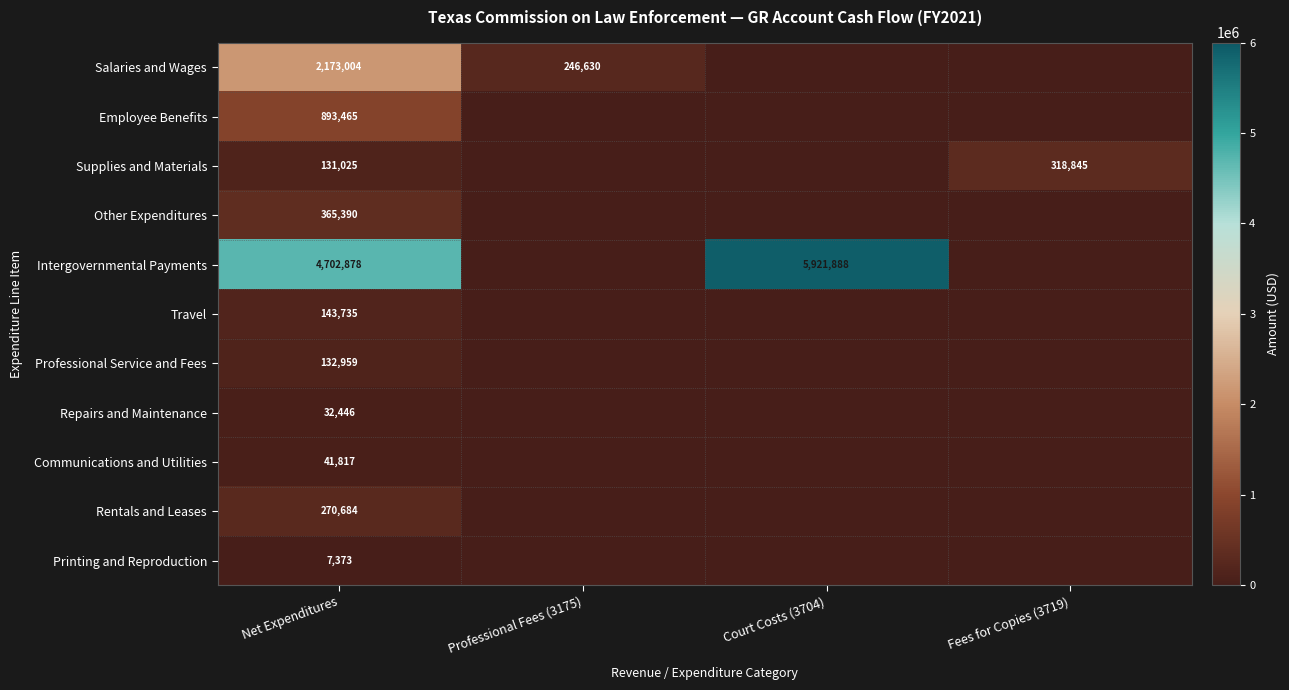

What is the spread (max minus min) of values at Net Expenditures?

4695505